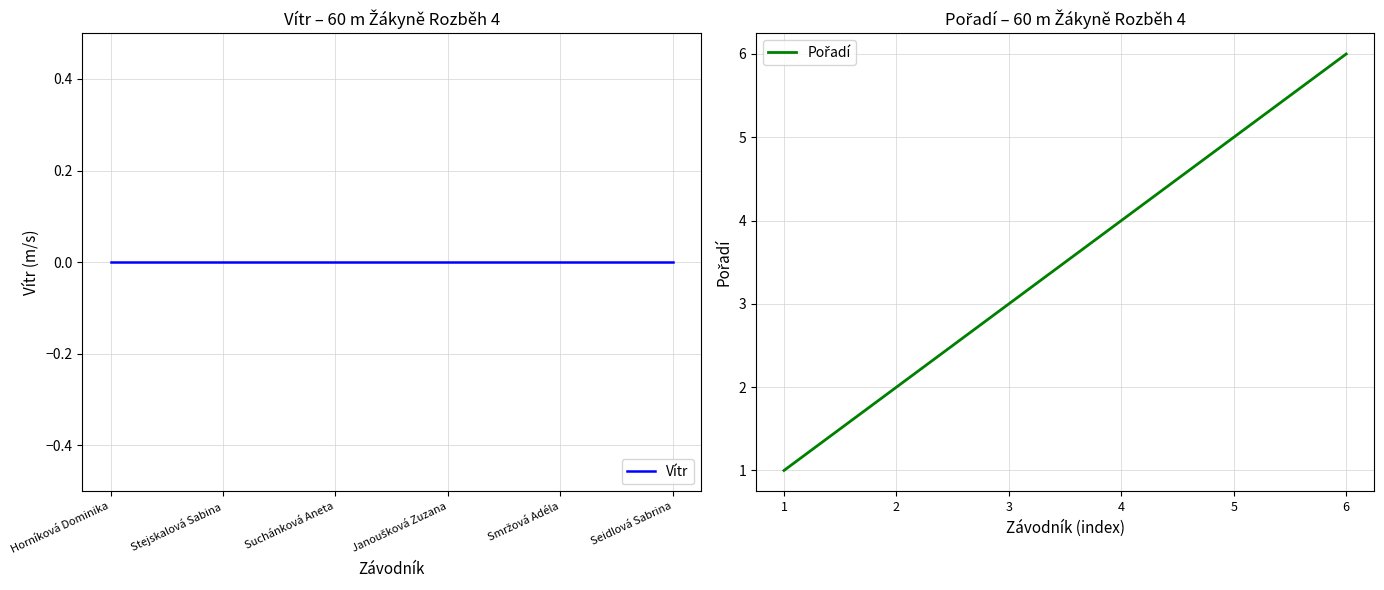

At which category is the sum across all series the highest?

Seidlová Sabrina